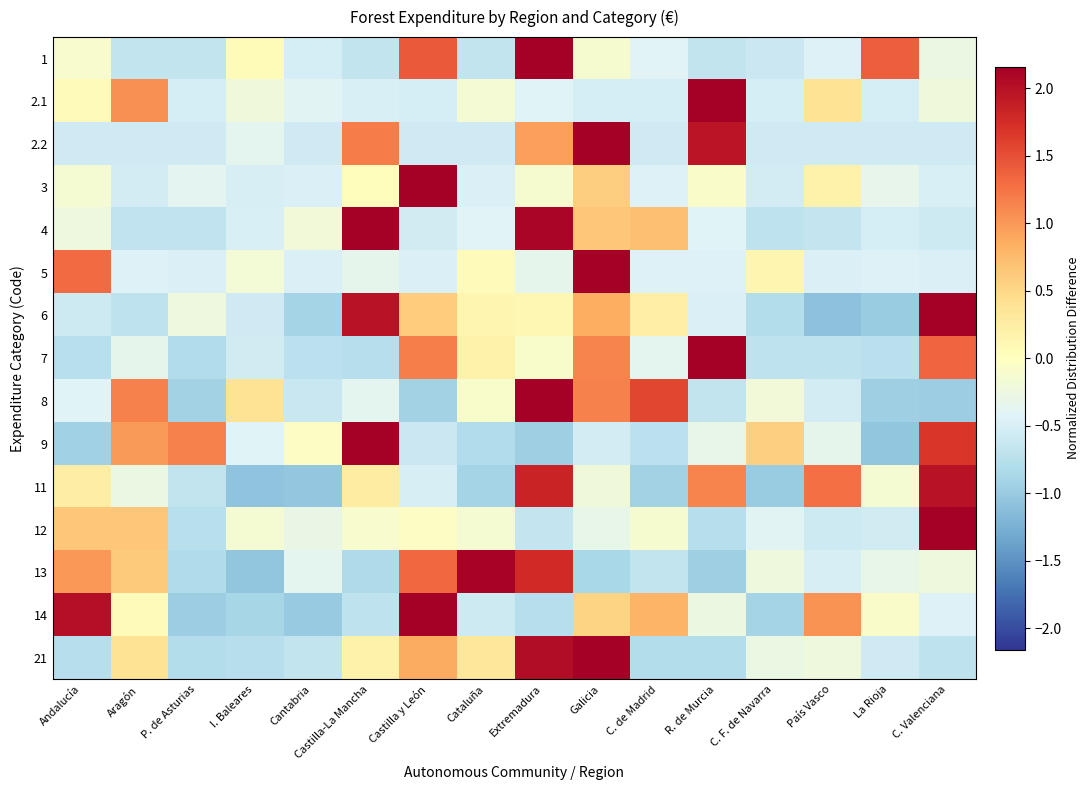

At which category is the sum across all series the highest?

Galicia